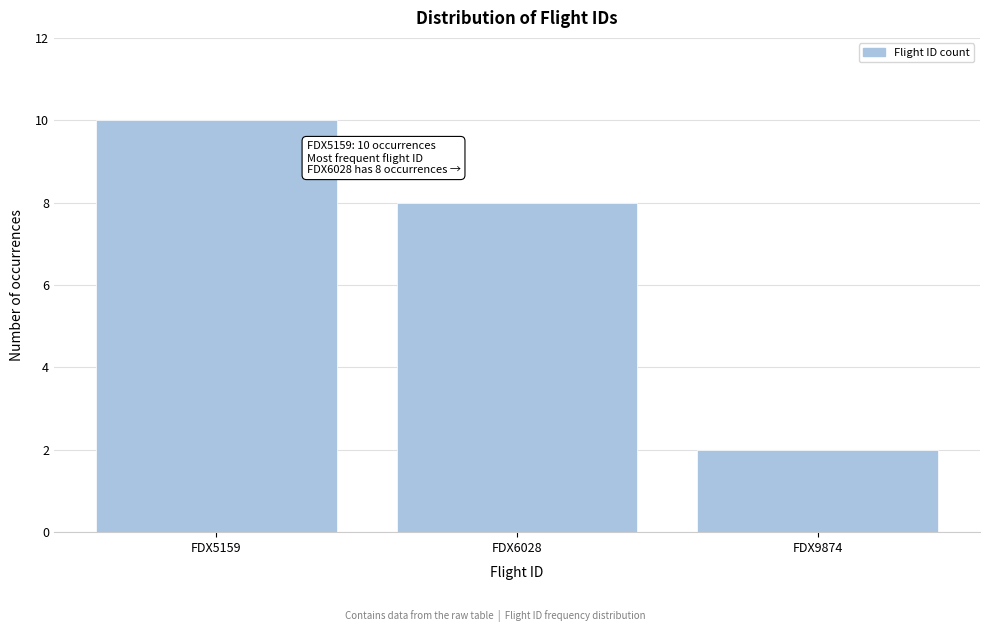

Reading left to right, transcribe all the data shown in this chart.

10	8	2